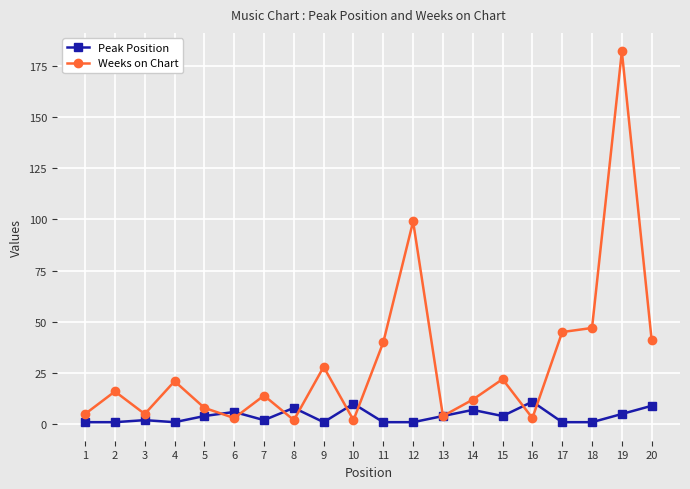

At 19, list the series in order from largest to smallest.

Weeks on Chart, Peak Position